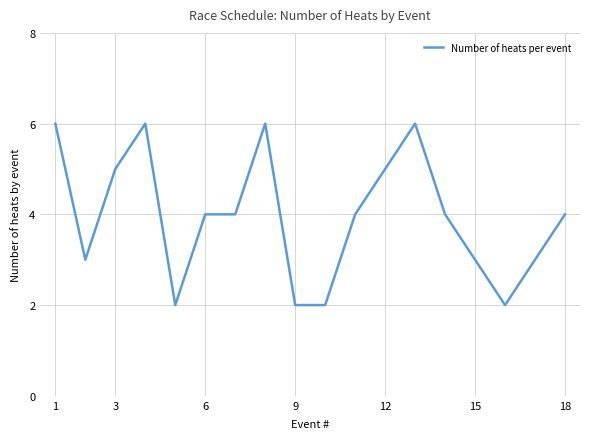

What is the minimum value shown in the chart?

2